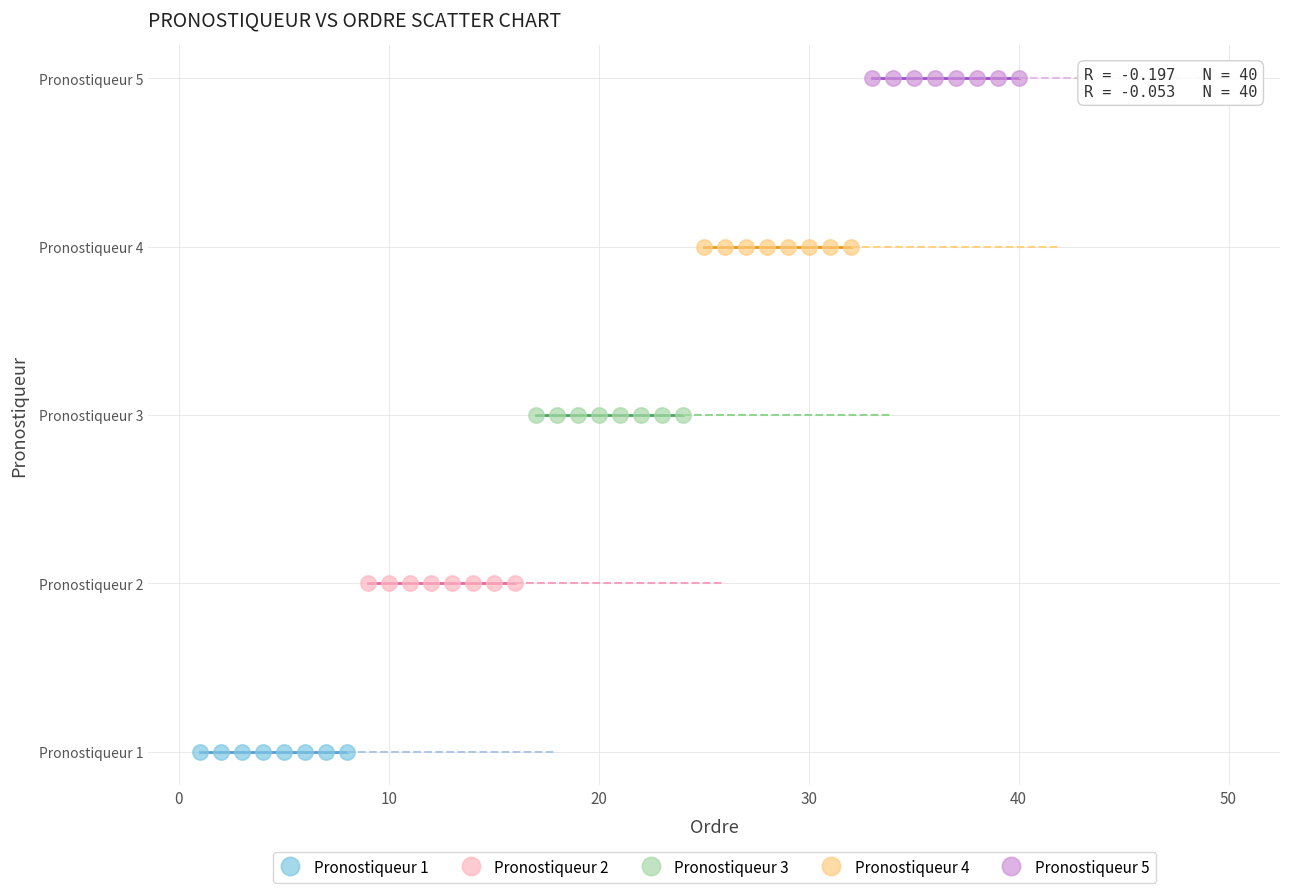

What are all the series names shown in the legend?

Pronostiqueur 1, Pronostiqueur 2, Pronostiqueur 3, Pronostiqueur 4, Pronostiqueur 5